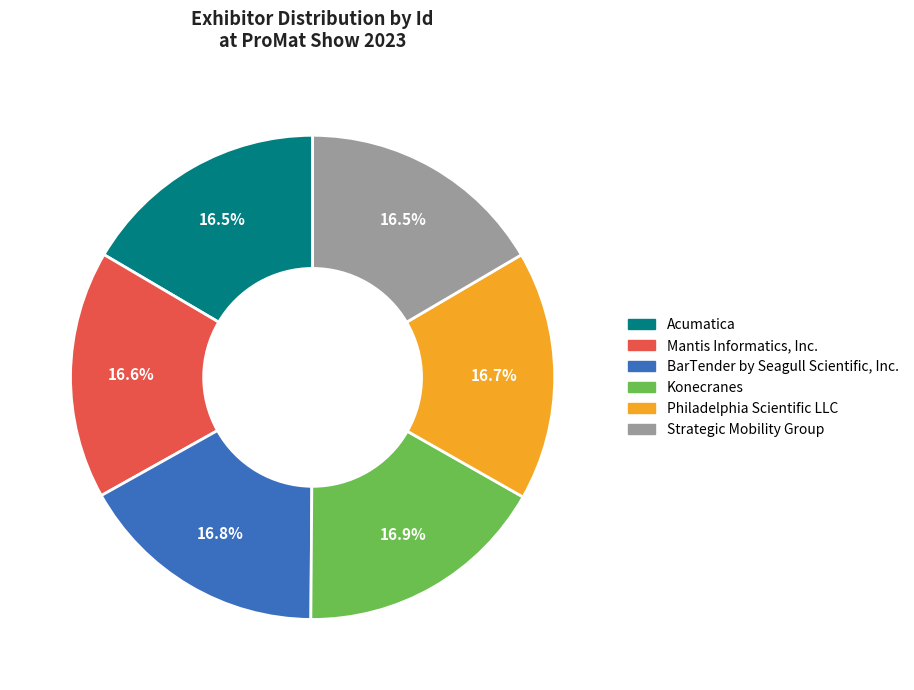

Combined, what portion of the pie is Strategic Mobility Group and BarTender by Seagull Scientific, Inc.?

33.3%